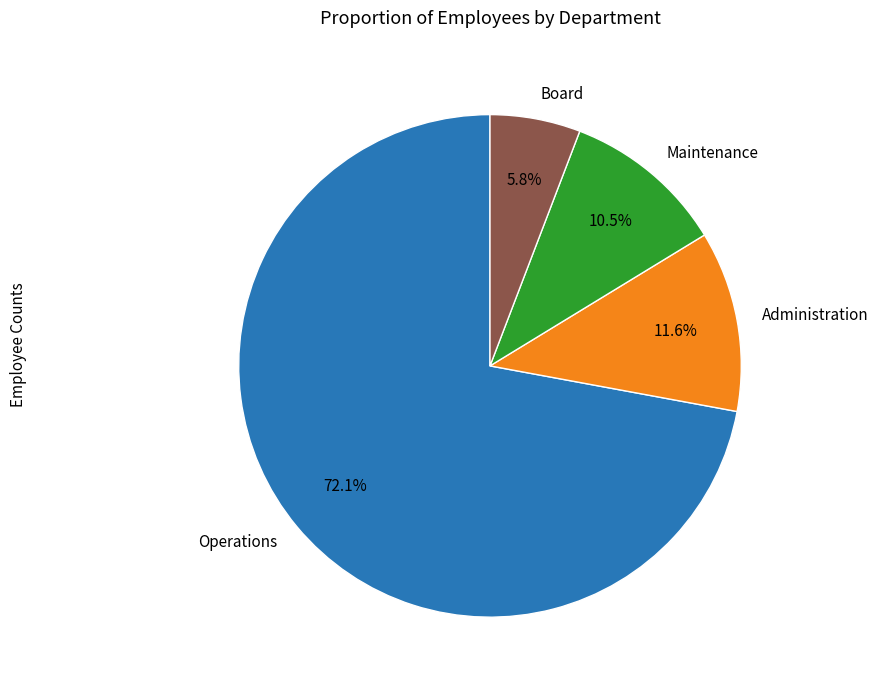

To the nearest percent, what is the difference between the Administration and Operations slice percentages?

60%